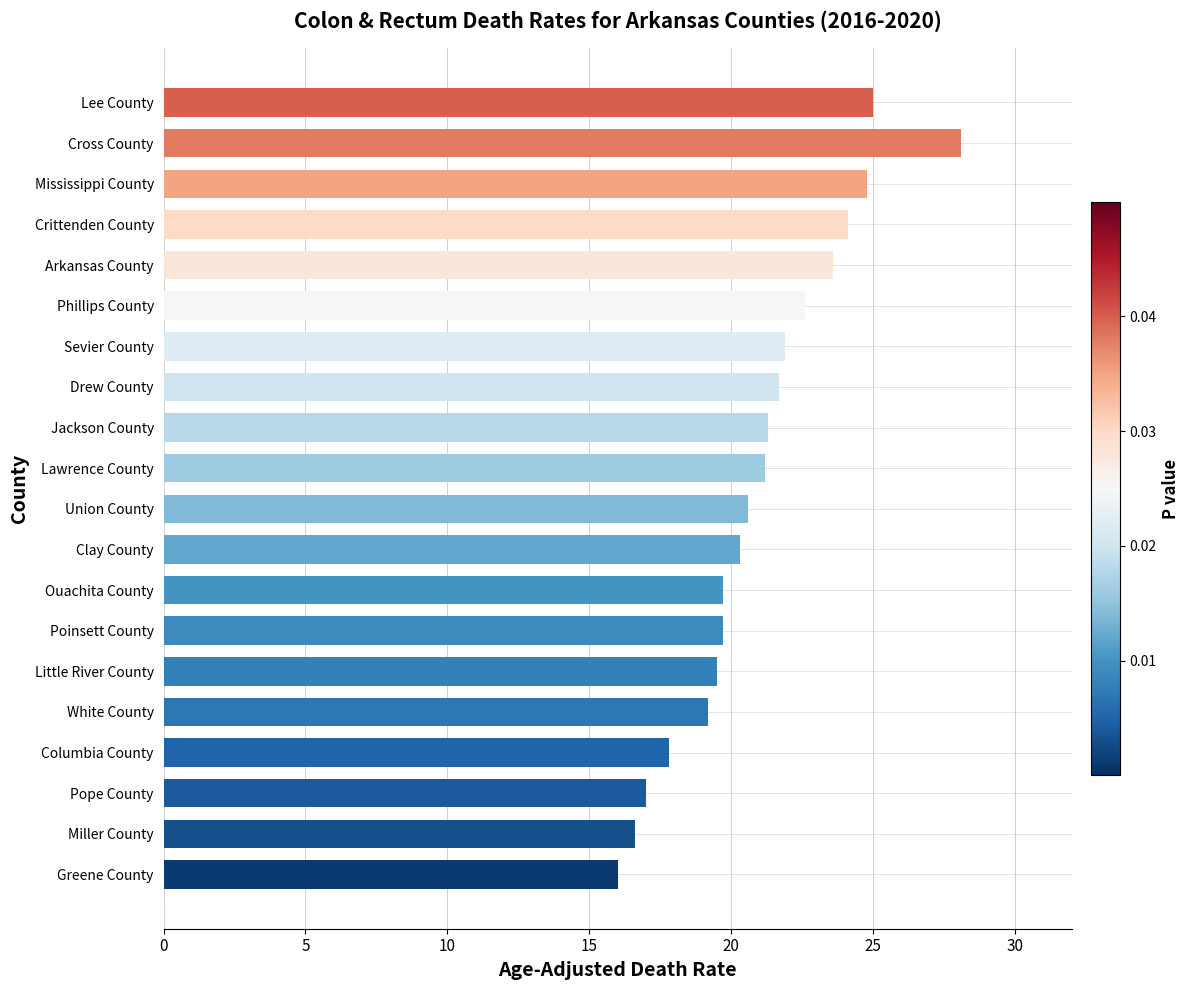

What is the difference between the maximum and minimum values?

12.1